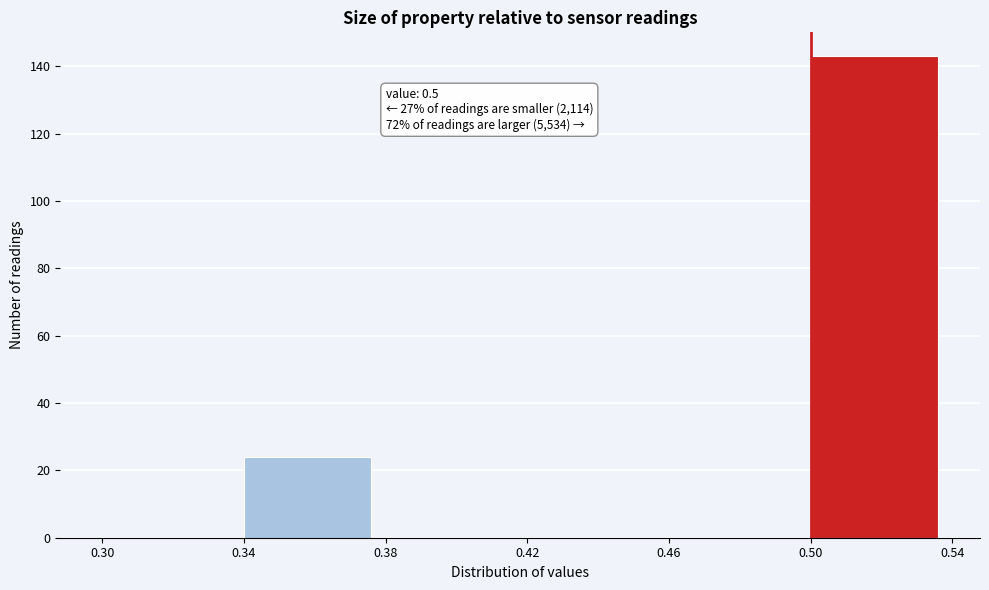

Over which range of the x-axis is the bar tallest?

0.50 to 0.54